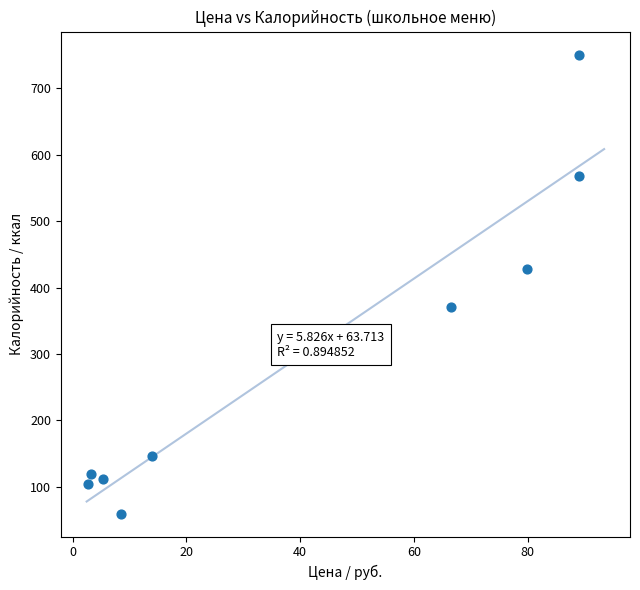

What Y value in the scatter plot is closest to 405?

427.5